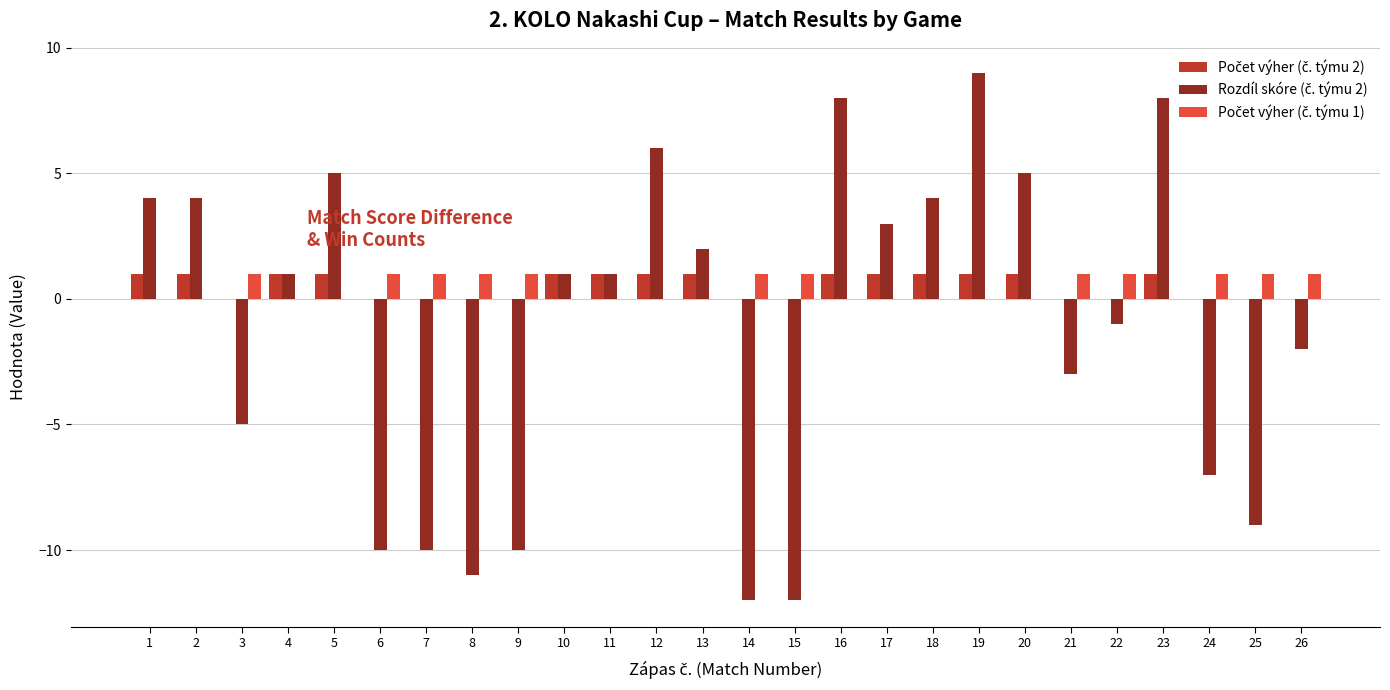

What is the total value across all series at 14?

-11